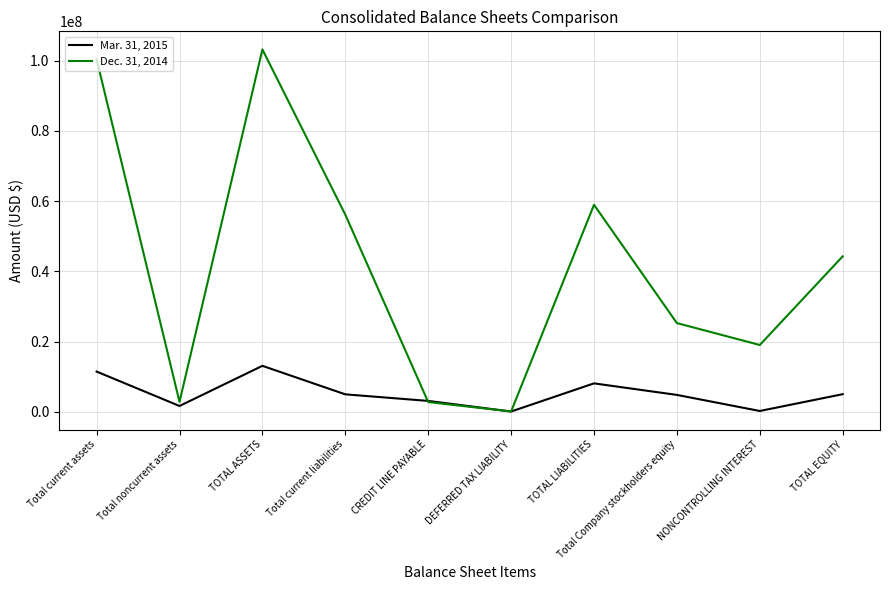

In Mar. 31, 2015, how many points are lower than both neighbors (excluding endpoints)?

3